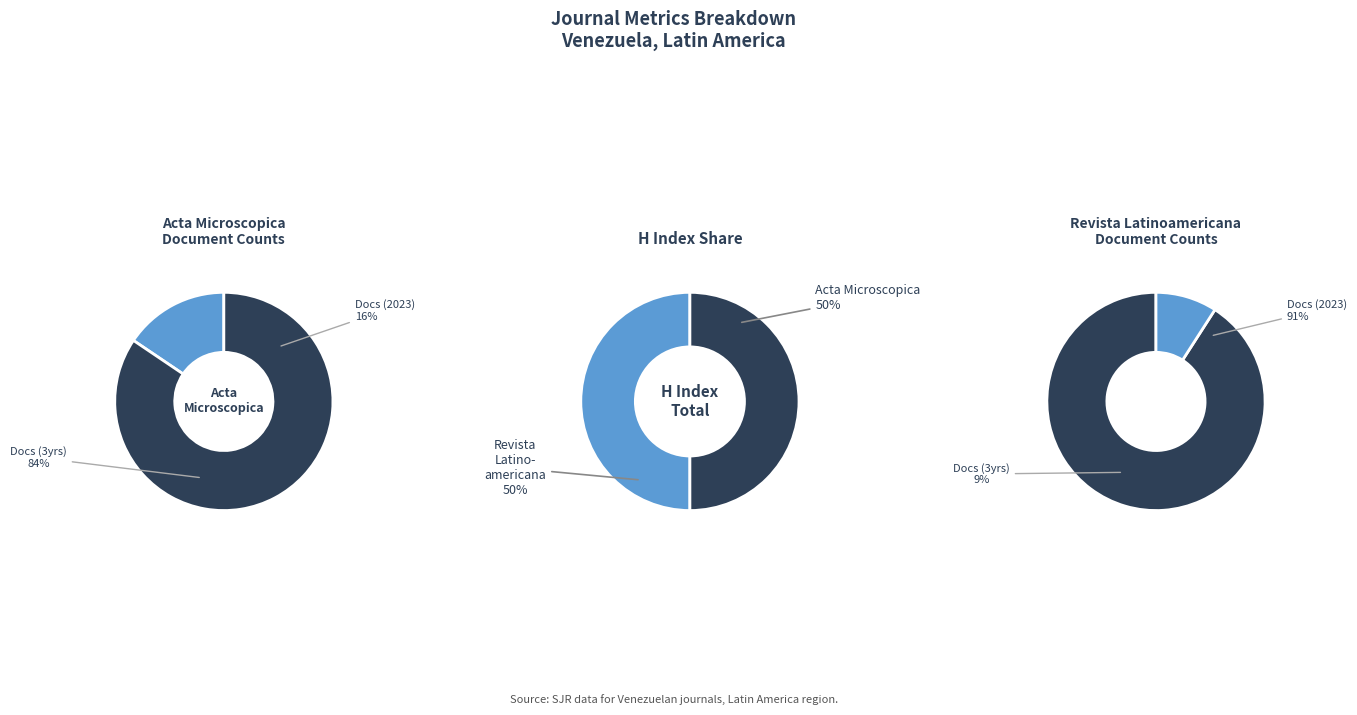

What portion of the pie excludes Acta Microscopica?

50.0%